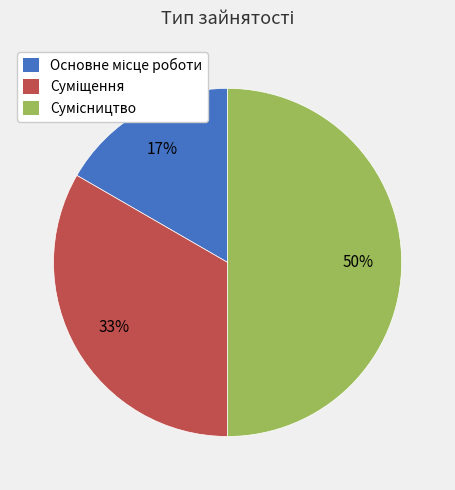

To the nearest percent, what is the difference between the largest and smallest slice percentages?

33%